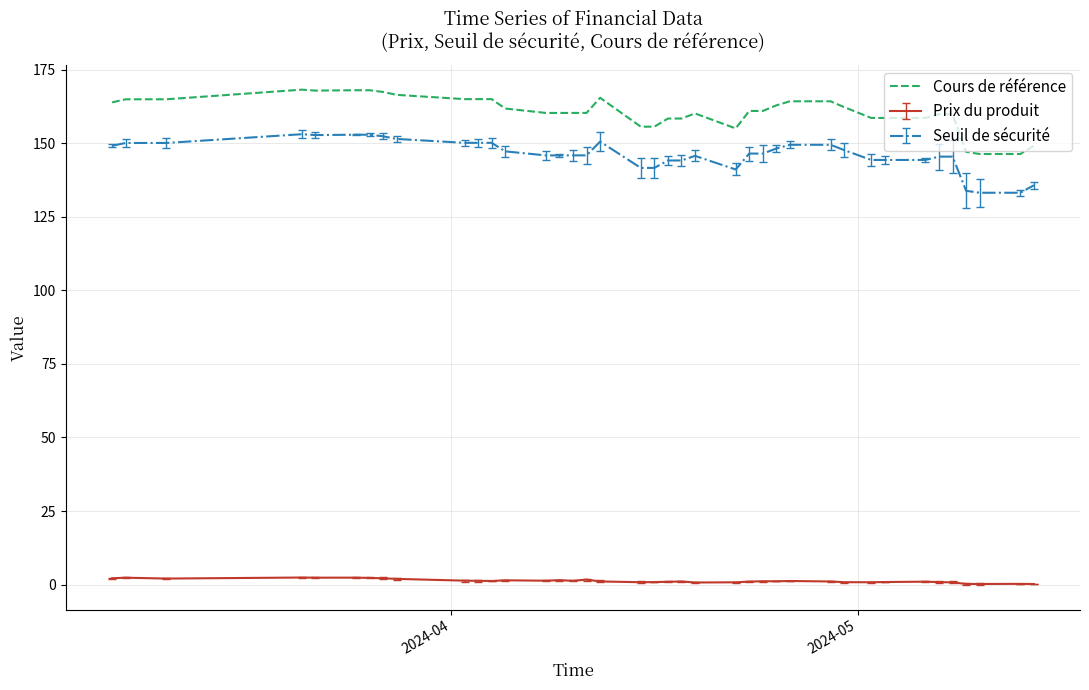

True or false: Cours de référence and Prix du produit intersect in this chart.

False